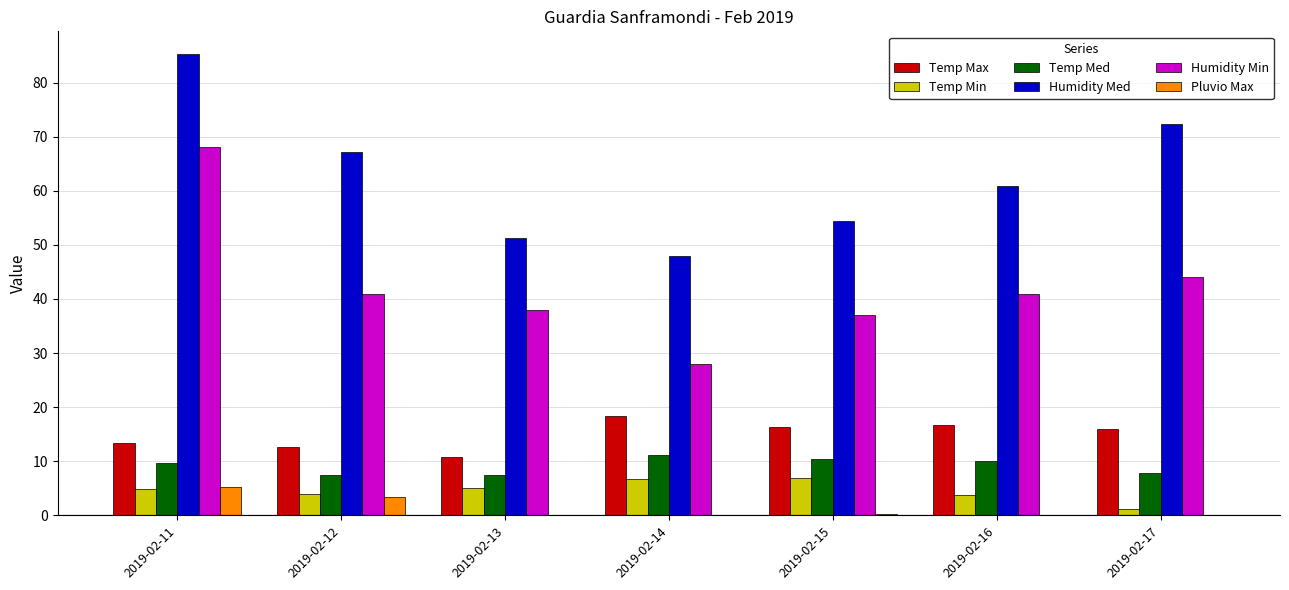

Which series has the widest spread of values?

Humidity Min